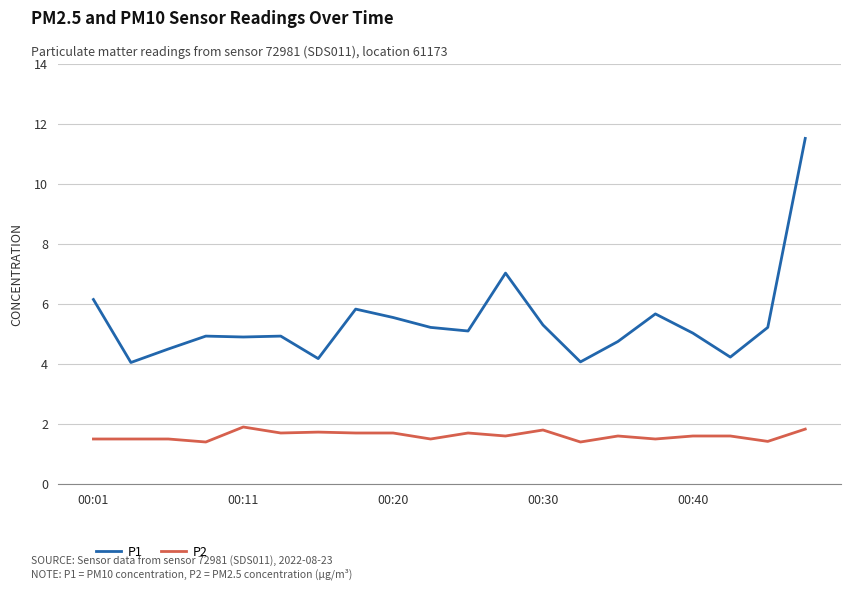

What is the difference between the maximum and minimum values in the P1 series?

7.5